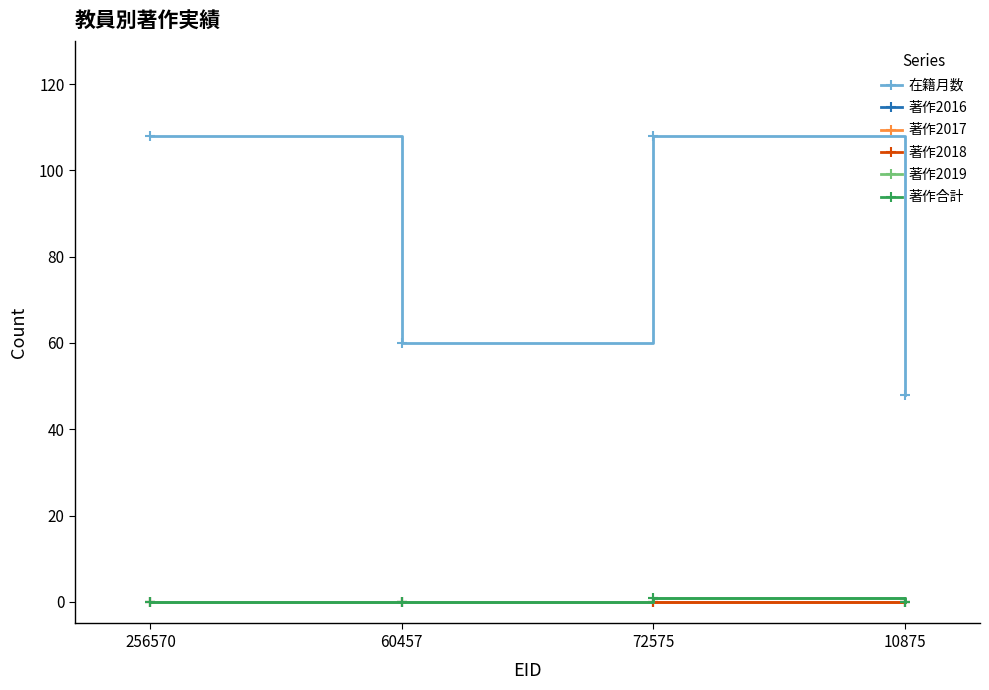

Is this an area chart (filled region under the line)?

No